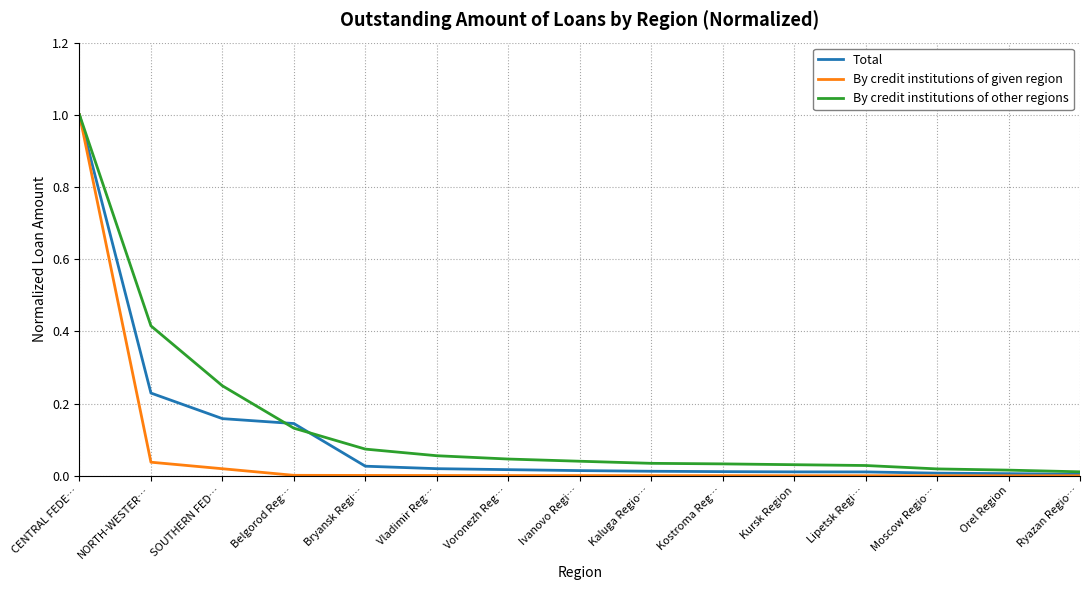

Count the number of data series in this chart.

3